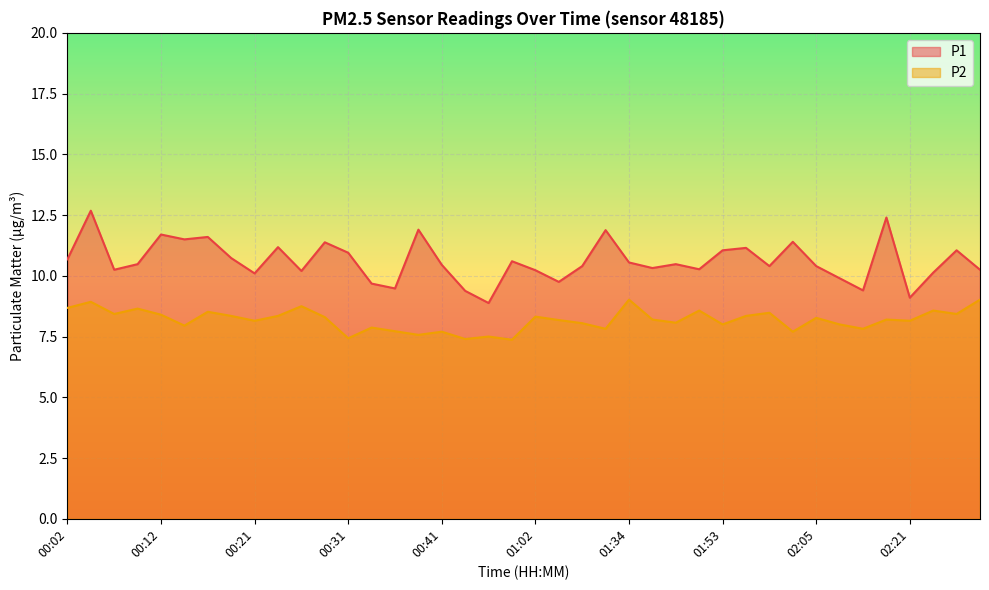

Where is the first local maximum for P1?

00:04